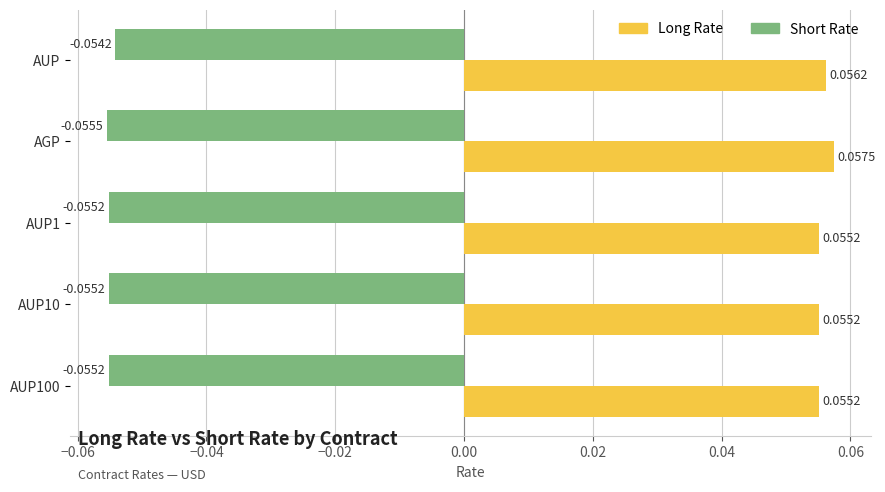

At how many categories does at least one series exceed 0?

5